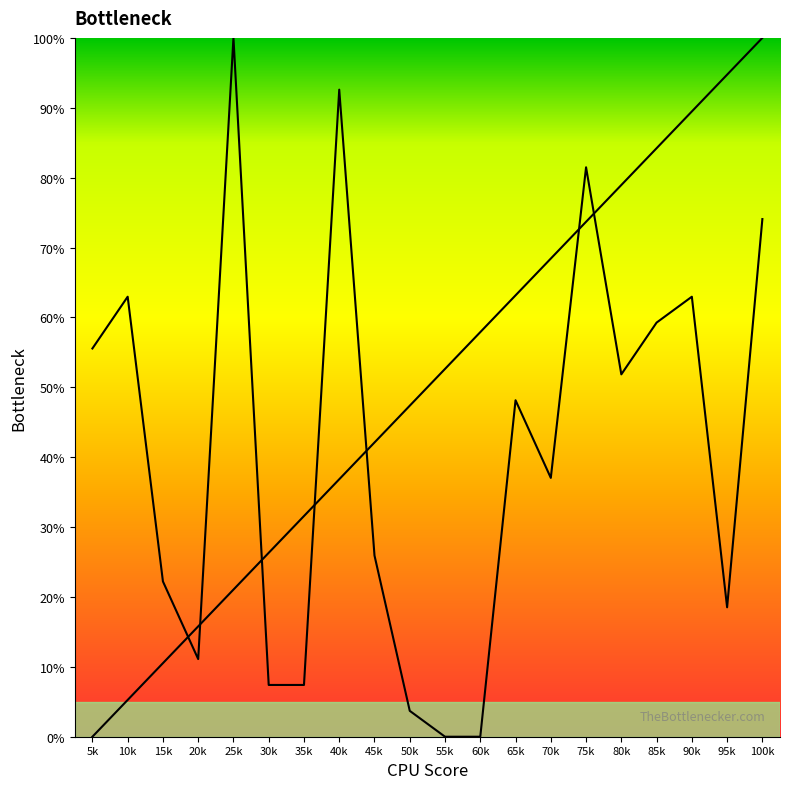

How many lines are shown in the chart?

2